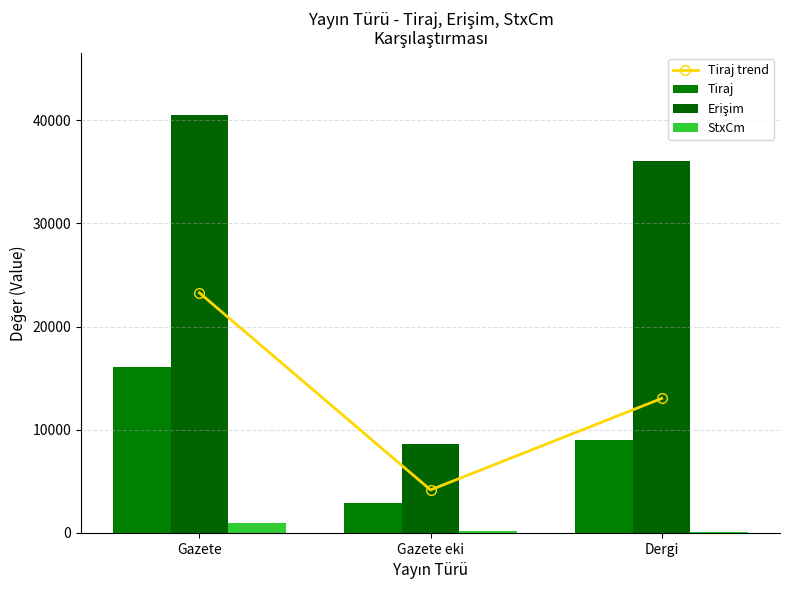

Reading left to right, extract all data points from this chart.

Tiraj trend: 23261.8	4170.6	13028.6
Tiraj: 16069.0	2881.0	9000.0
Erişim: 40461.0	8643.0	36000.0
StxCm: 996.0	168.0	54.0